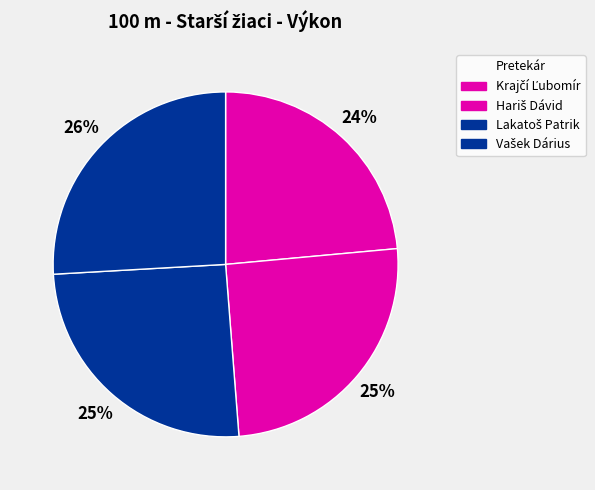

How many segments does this pie chart have?

4